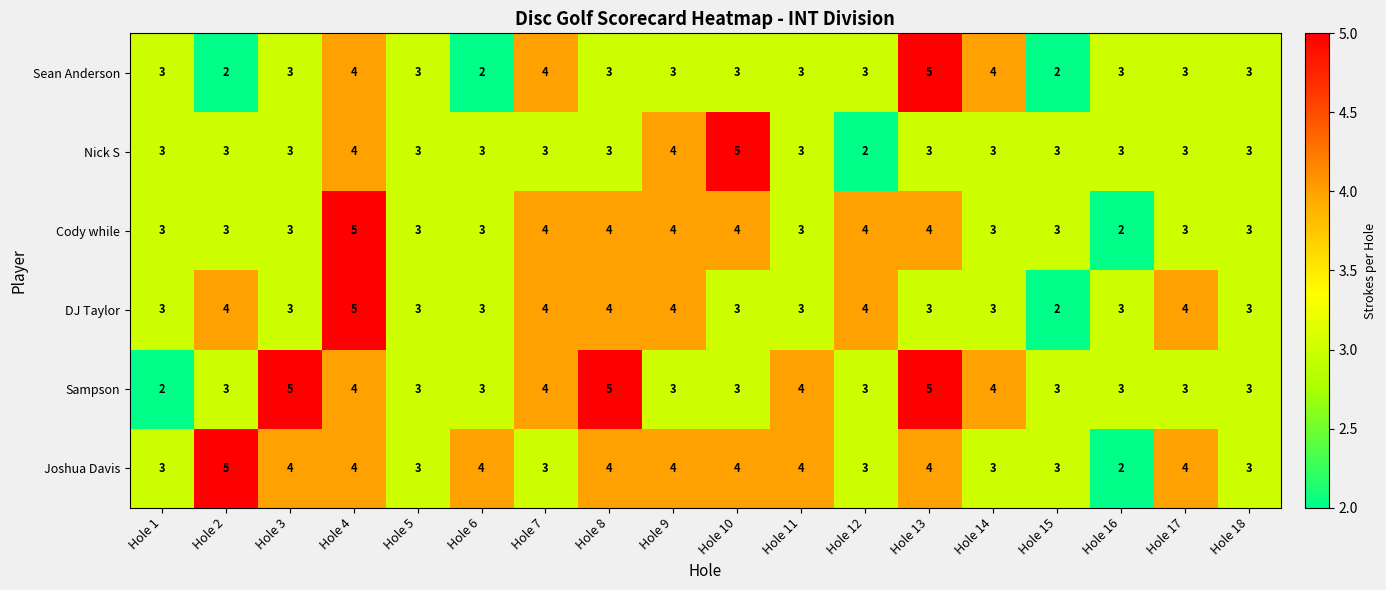

How many data points in Sampson are less than 3?

1